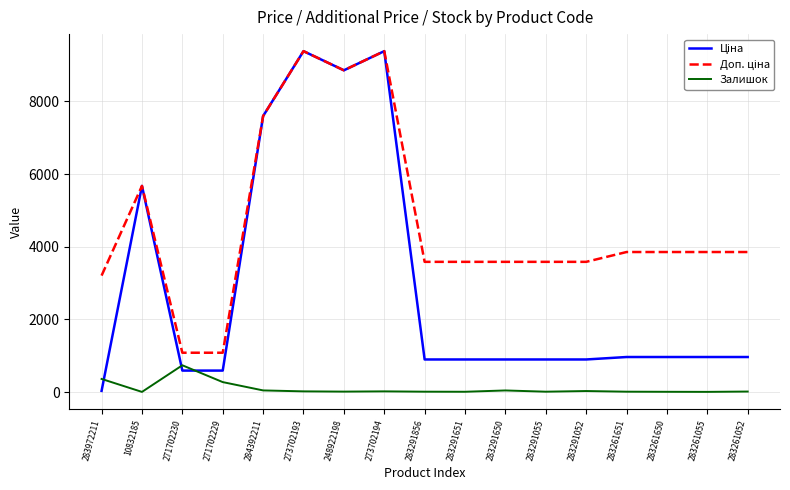

At how many categories does at least one series exceed 1797?

15